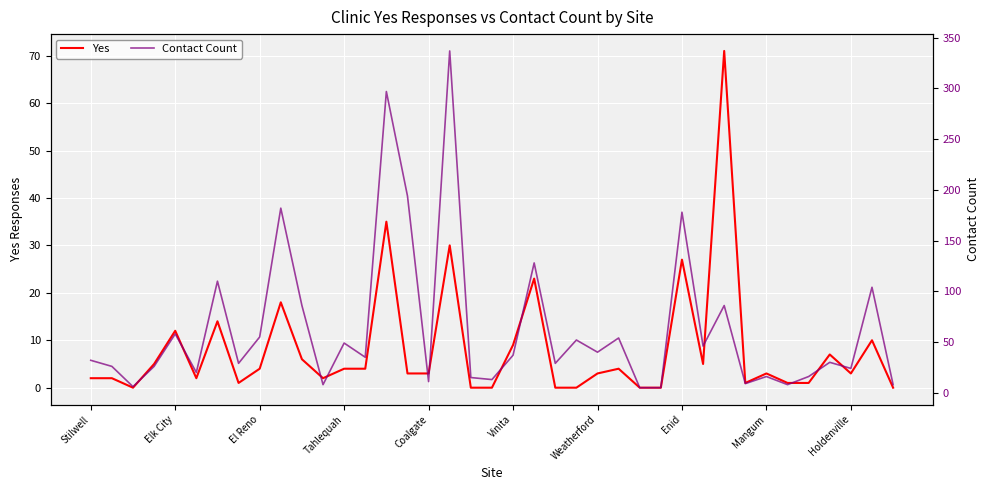

How many lines are shown in the chart?

2